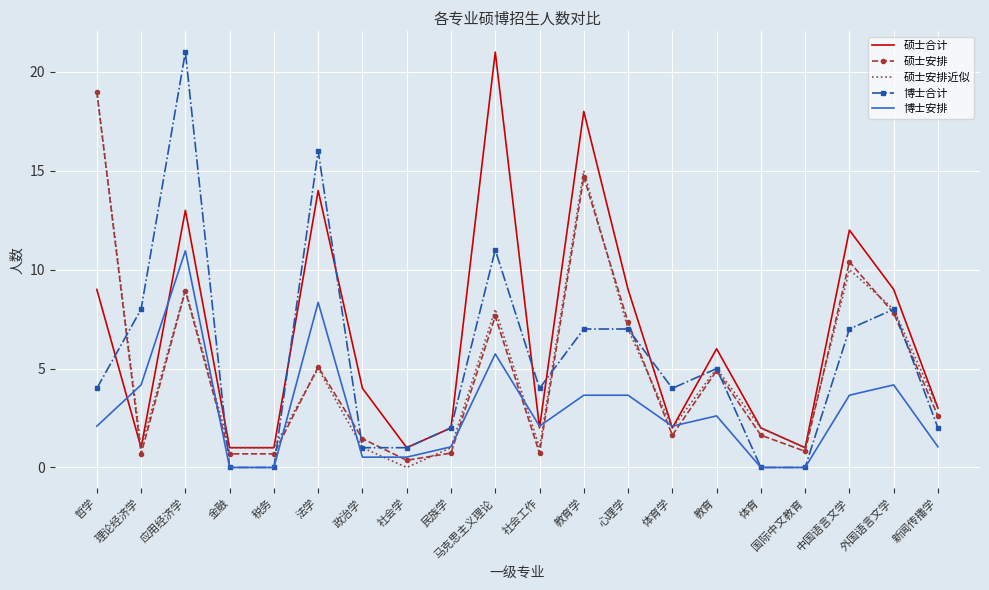

Is the value of 硕士安排近似 at 法学 greater than the value of 硕士安排 at 金融?

Yes